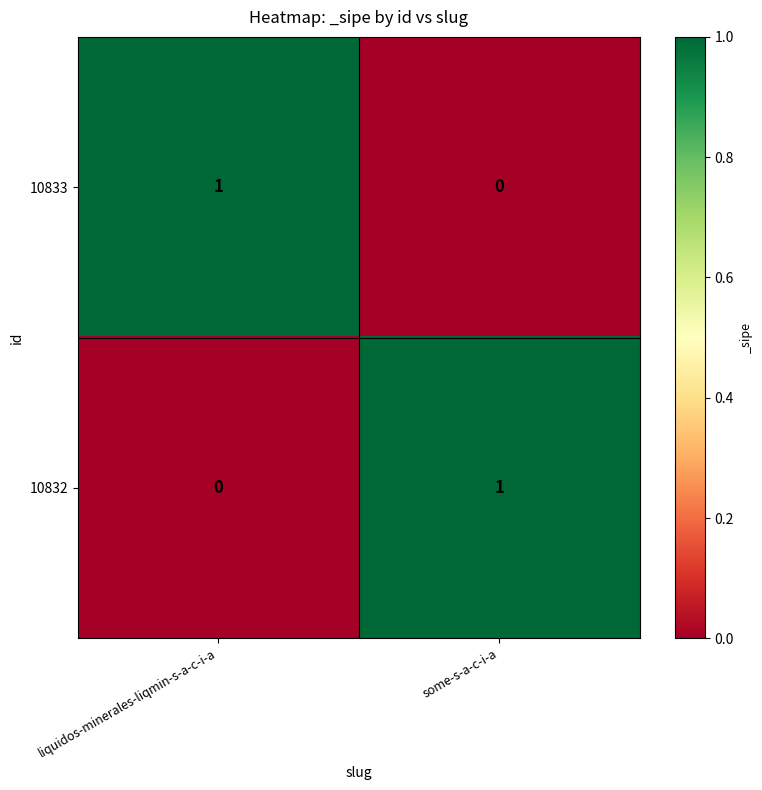

Reading left to right, what are all the values shown in this chart?

10833: 1	0
10832: 0	1